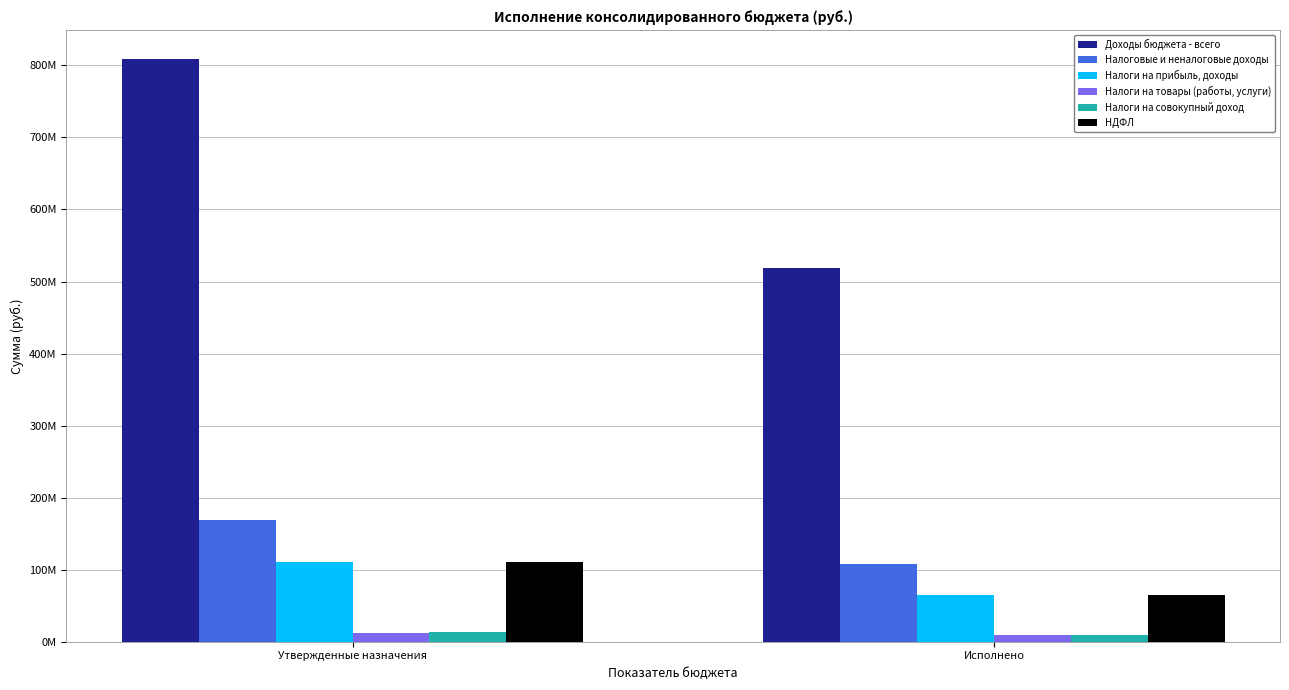

What is the difference between the maximum and minimum values in the НДФЛ series?

45548478.8